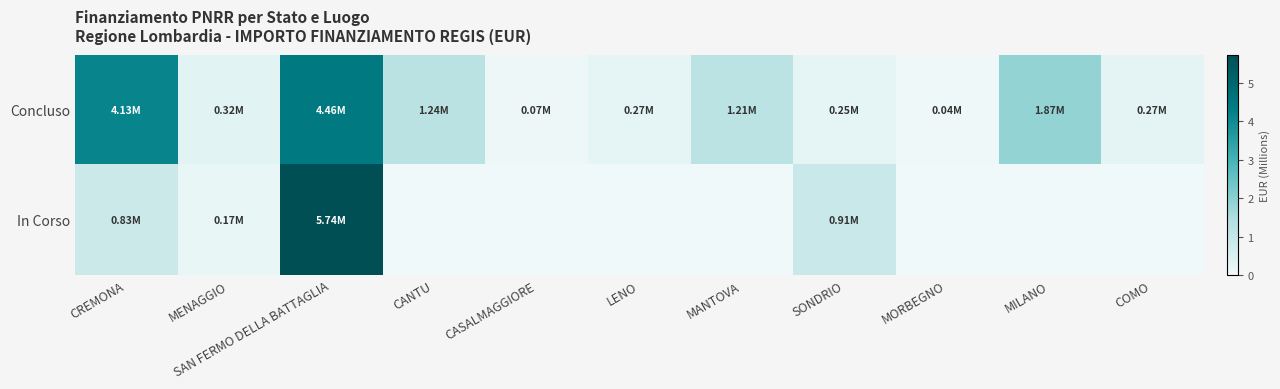

Between MENAGGIO and SONDRIO, which series saw the biggest shift?

In Corso